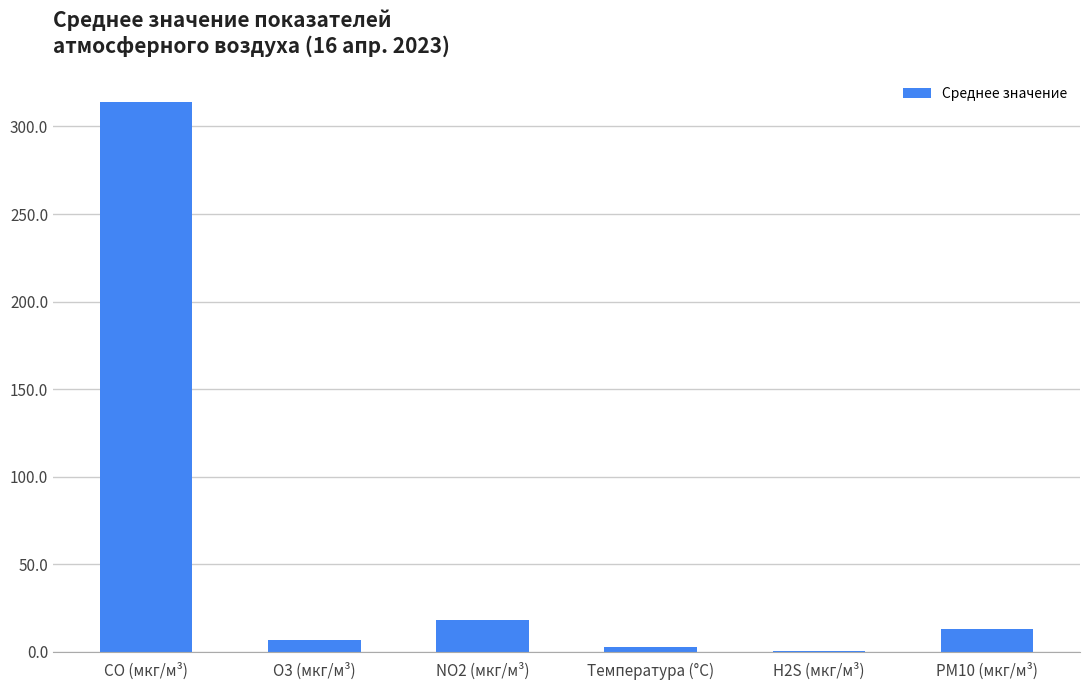

What is the maximum value shown in the chart?

313.9